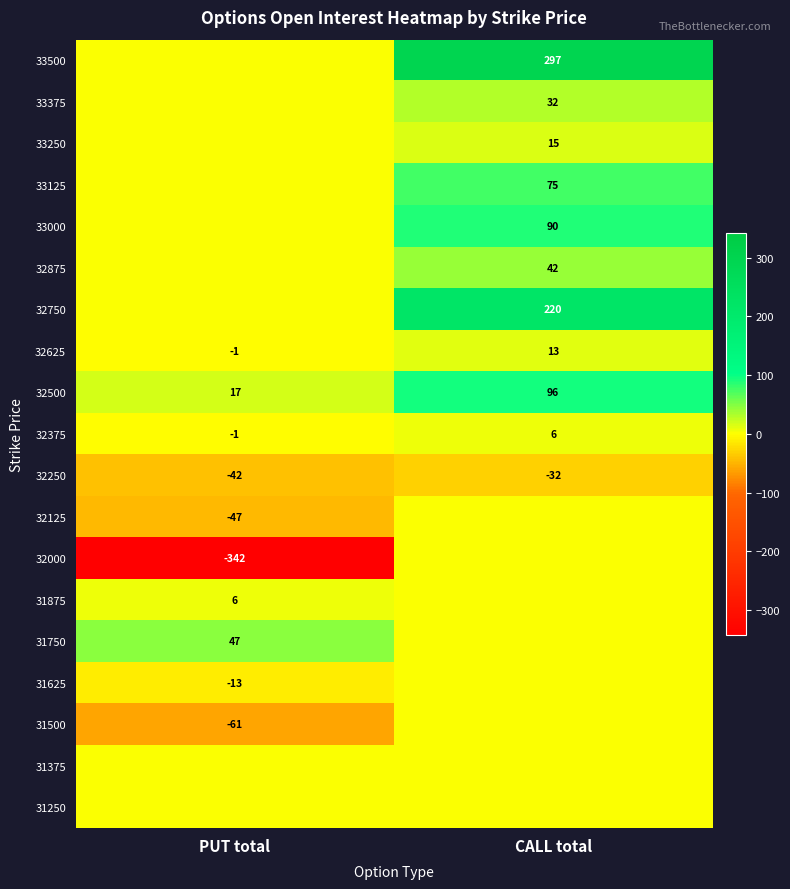

What is the difference between the 32375 values at CALL total and PUT total?

7